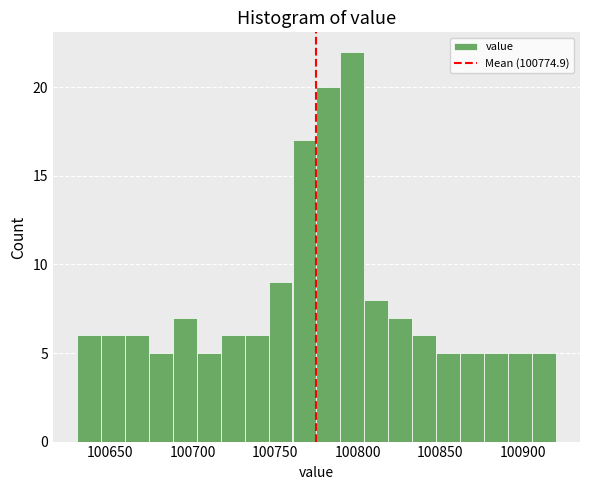

Around what value on the x-axis is the tallest bar? Give the approximate position of its centre, as read against the axis.

100795